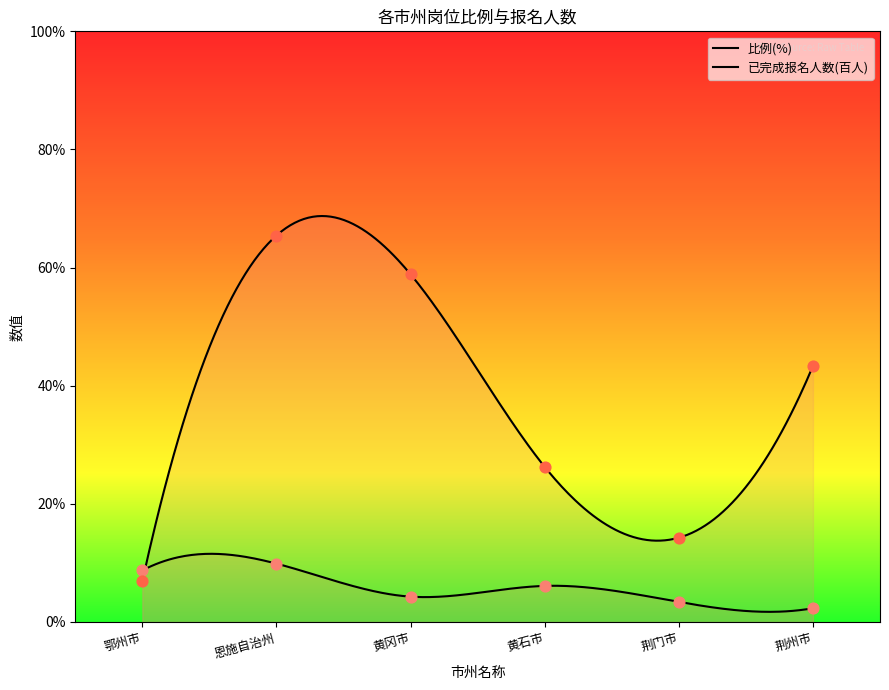

At how many categories does at least one series exceed 51?

2